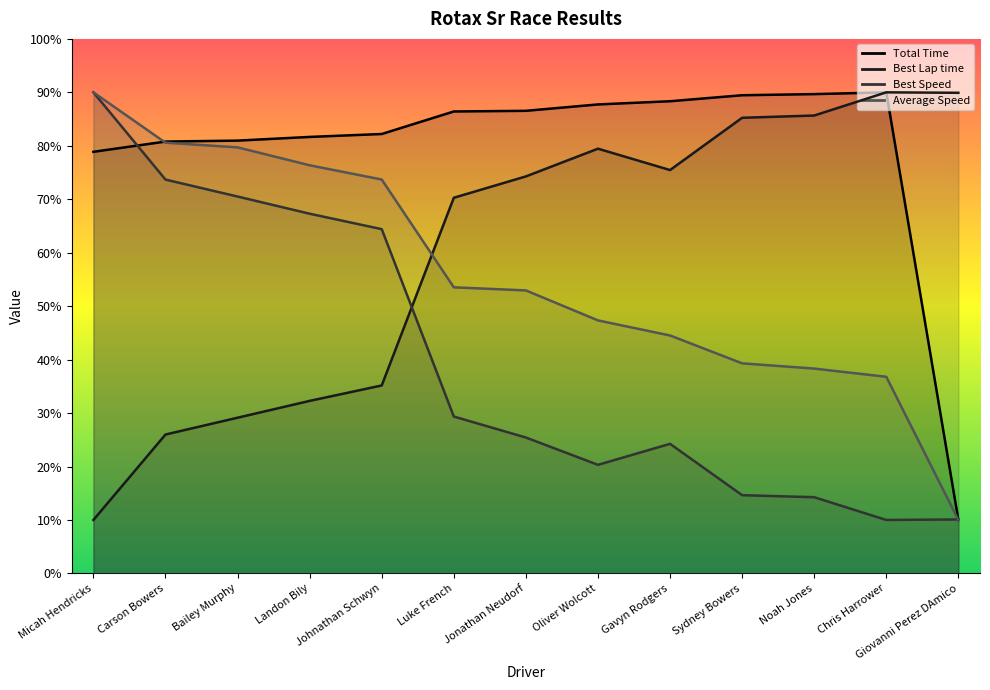

What is the minimum value for Total Time?

10.0